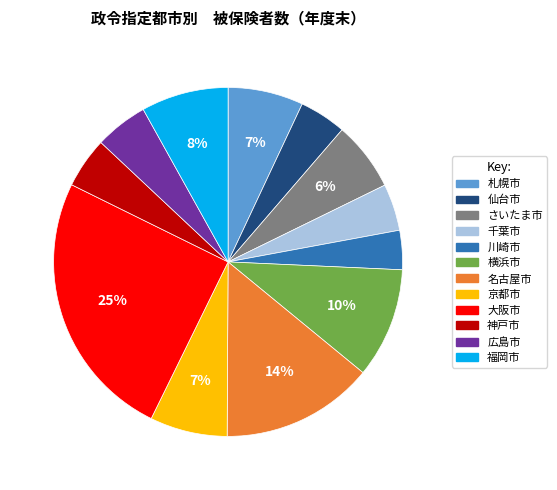

Does any single category account for the majority?

No